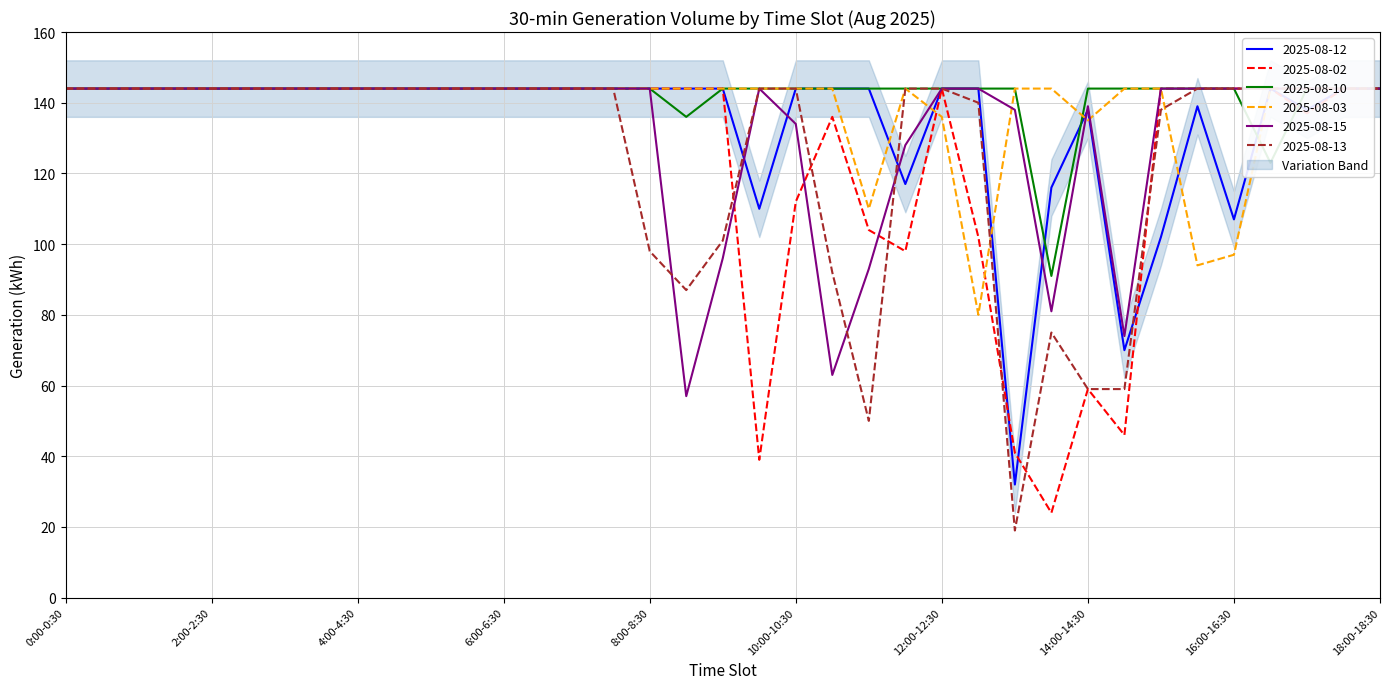

Which has a higher value, 4:30-5:00 or 3:00-3:30?

4:30-5:00